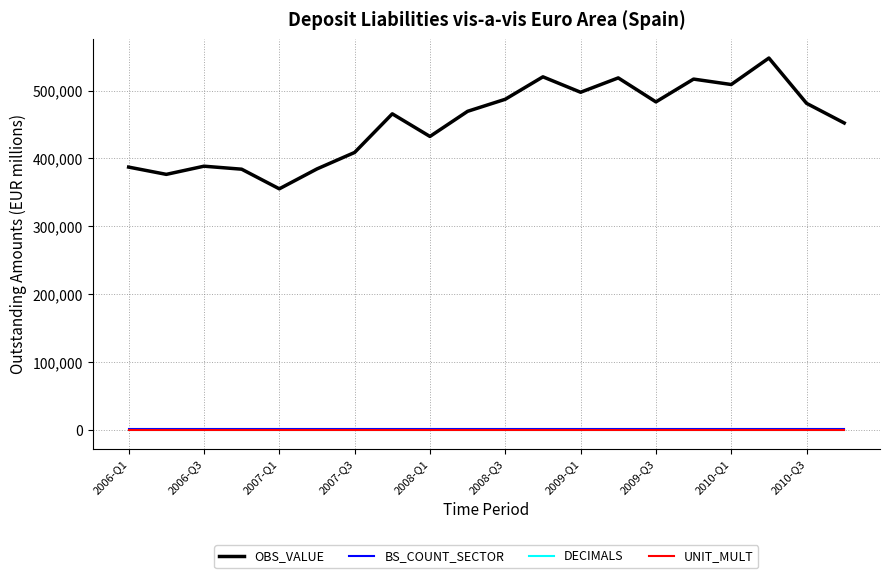

True or false: OBS_VALUE and BS_COUNT_SECTOR intersect in this chart.

False